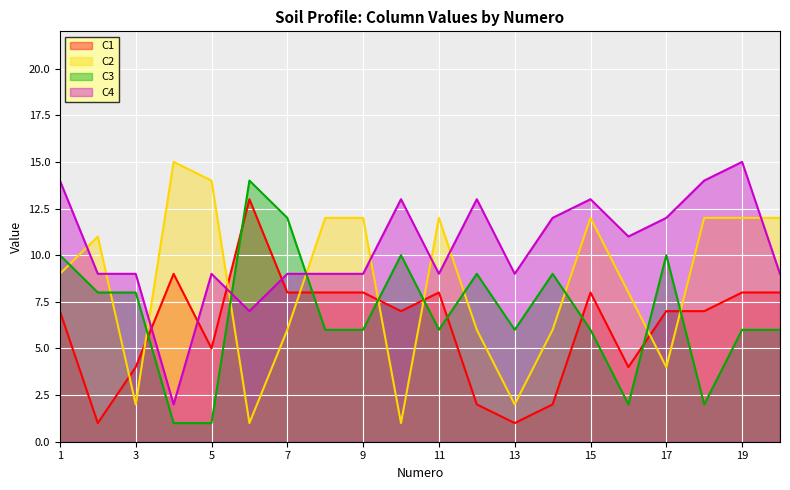

Where is C3 nearest to the value 7?

2